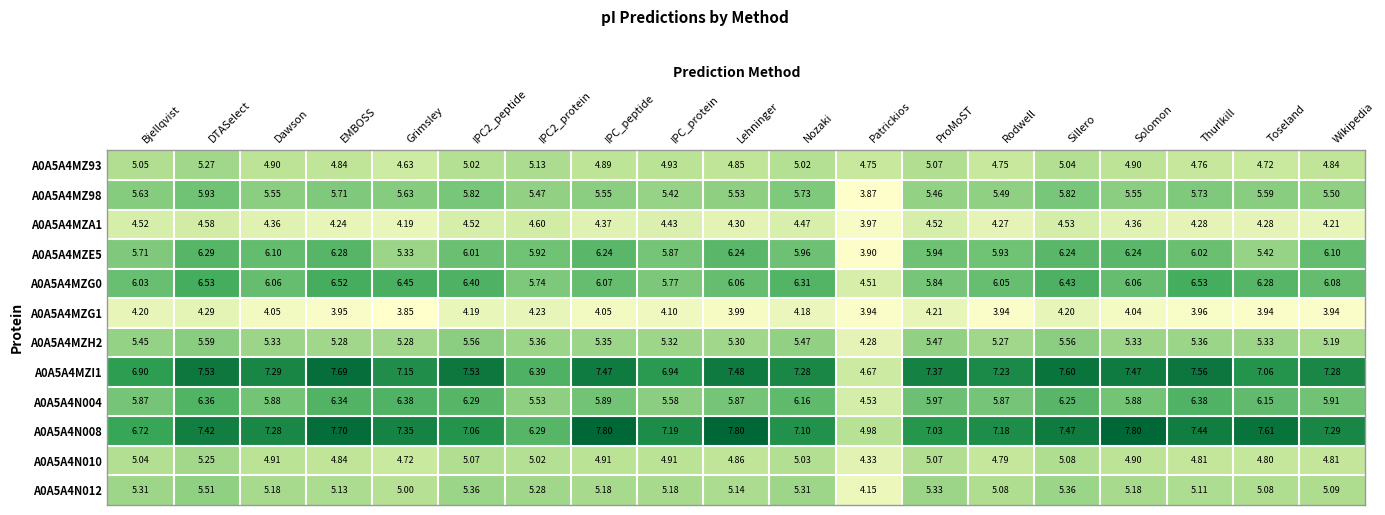

At how many categories does at least one series exceed 5?

18